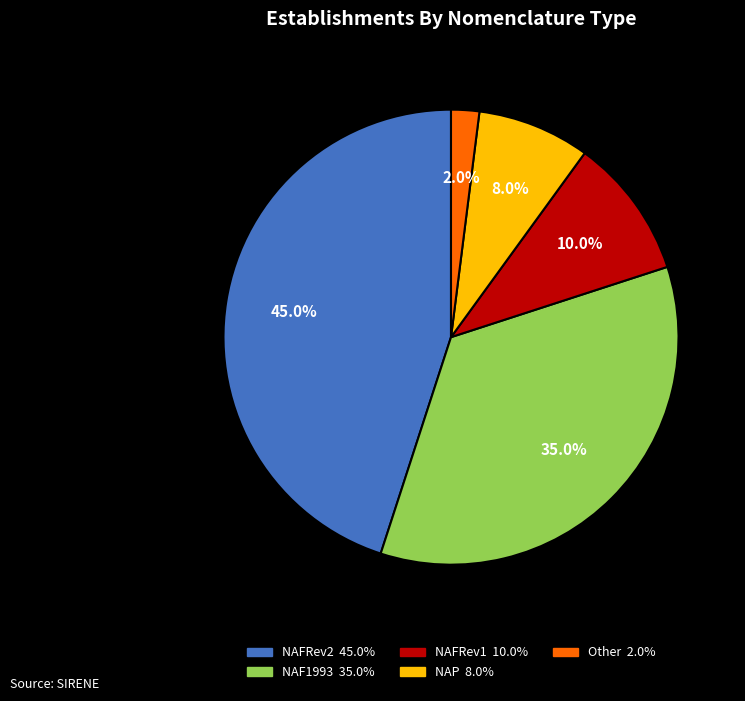

To the nearest percent, what is the average slice percentage?

20%